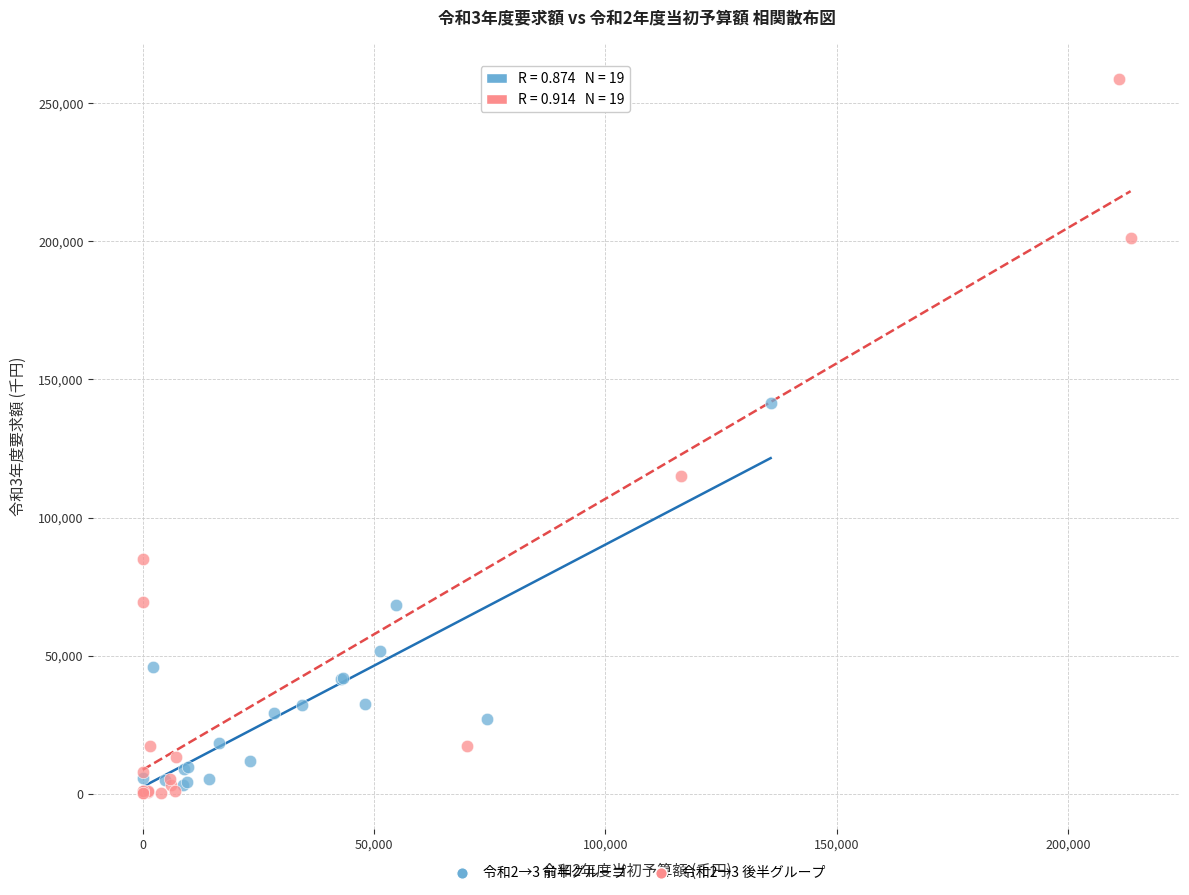

Which series reaches the maximum Y coordinate?

令和2→3 後半グループ